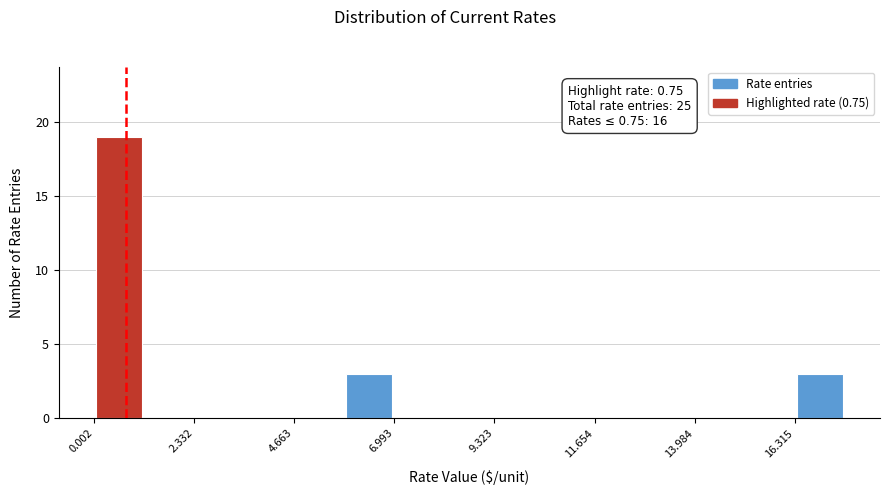

Read against the x-axis, roughly where is the centre of the tallest bar?

0.5